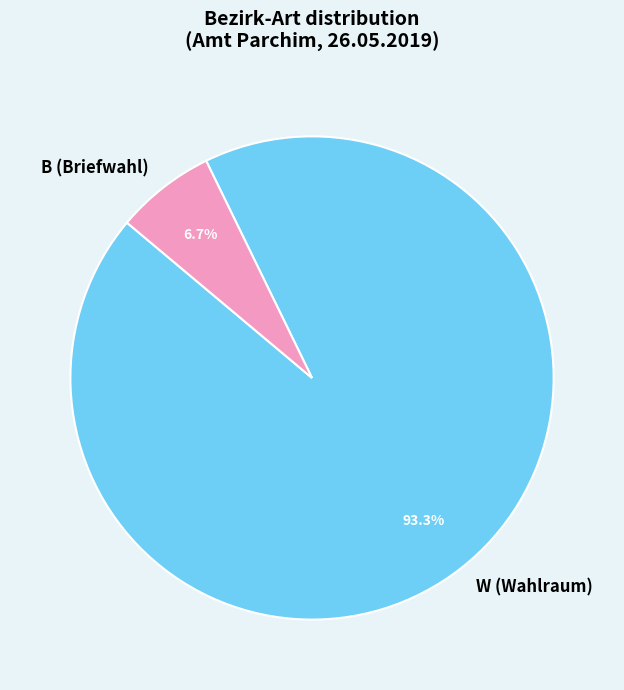

How many slices are in this pie chart?

2